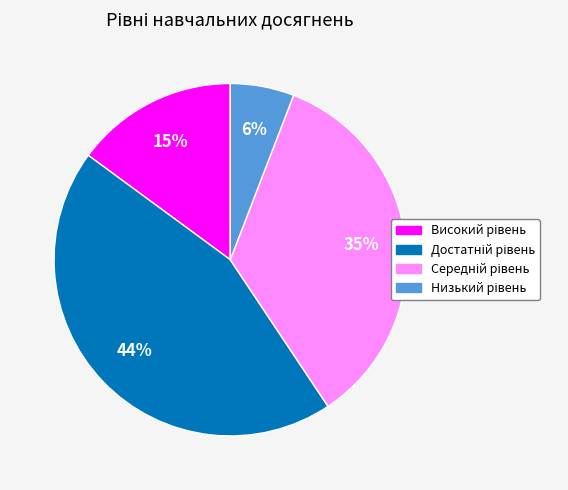

Count the number of slices in the pie.

4